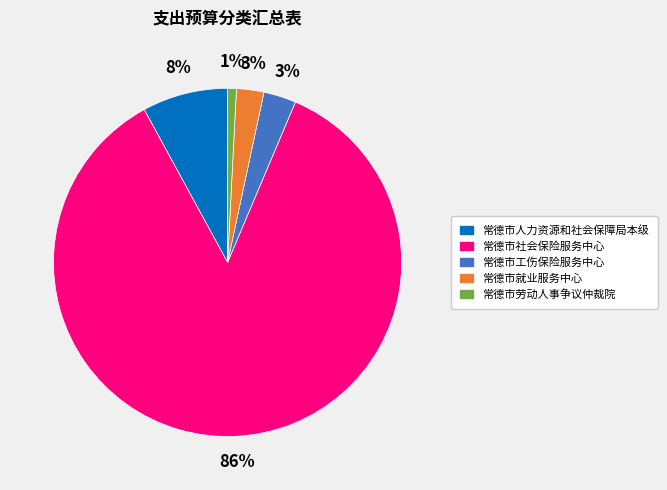

How many segments does this pie chart have?

5